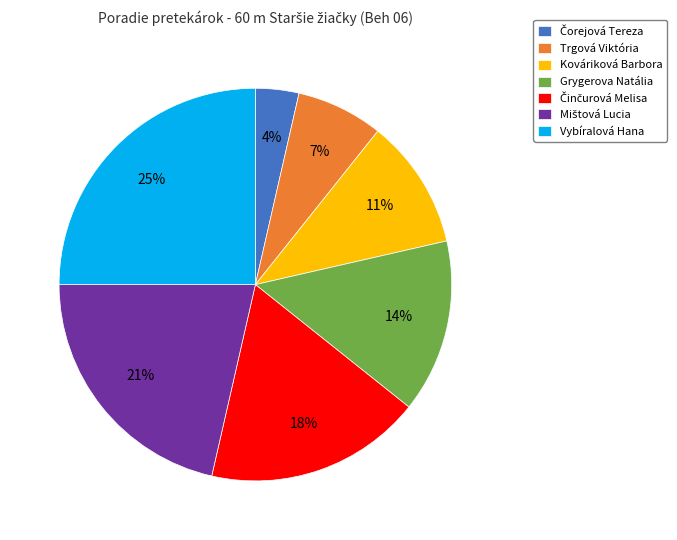

Is the sum of Trgová Viktória and Grygerova Natália greater than half?

No